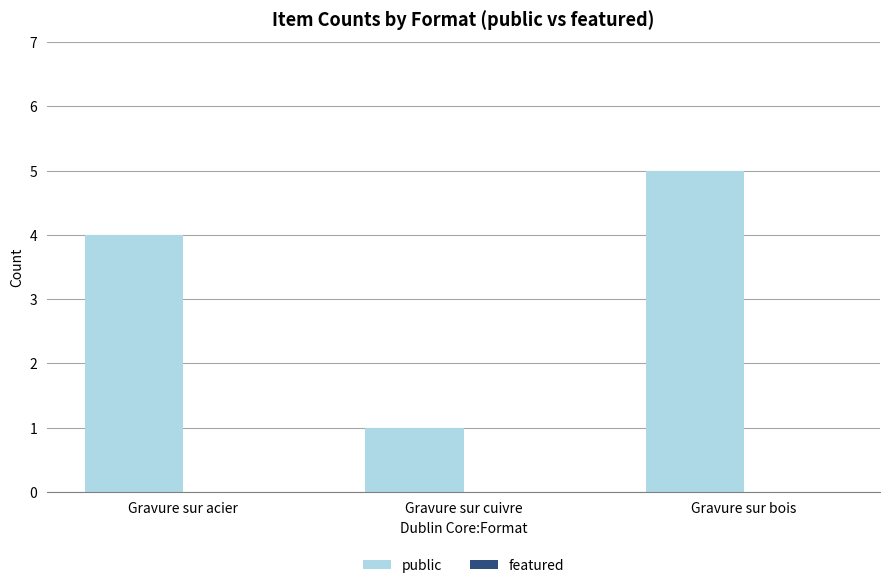

Is it true that the value at Gravure sur bois is 5?

True